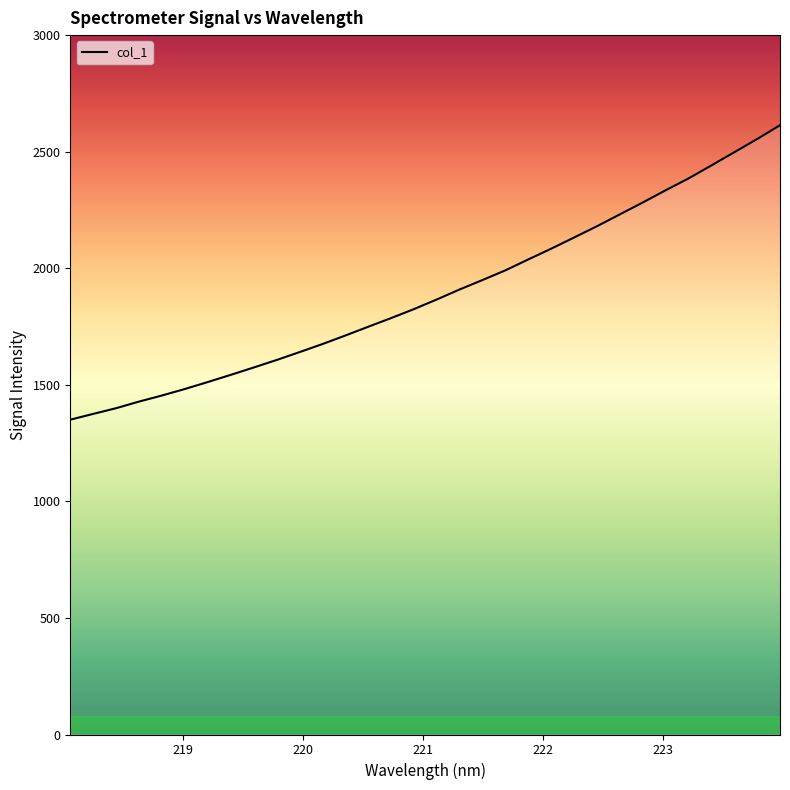

How many lines are shown in the chart?

1